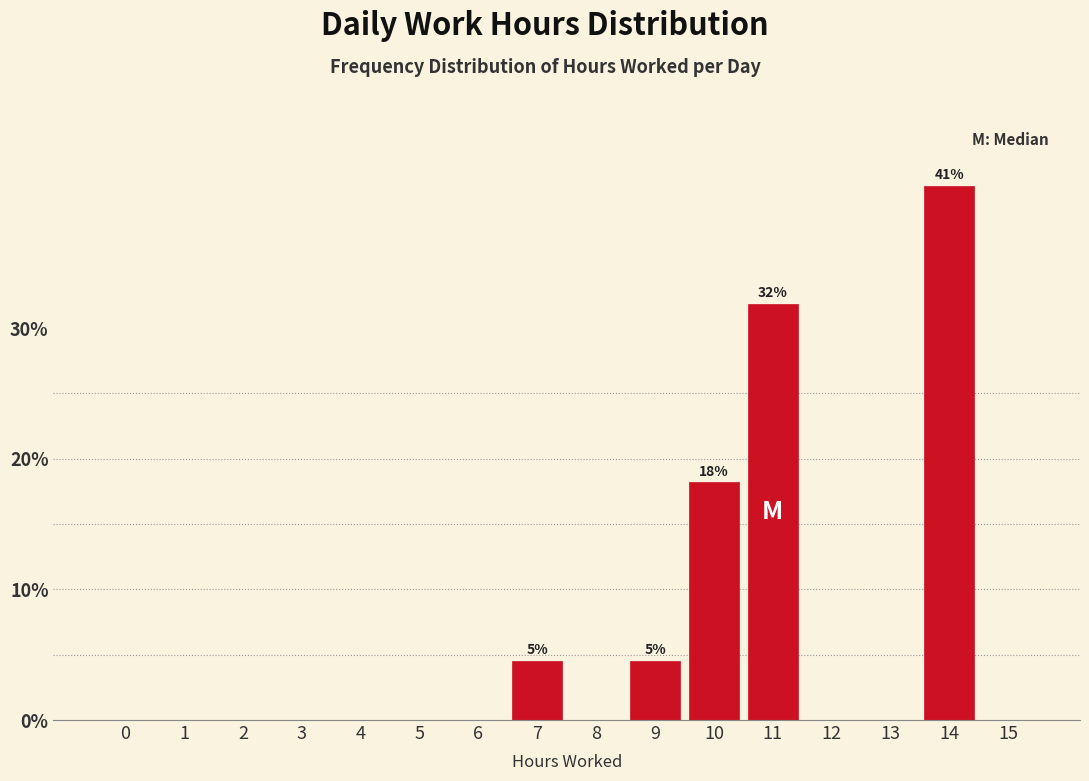

Reading left to right, list all the values displayed in this chart.

0=0.0	1=0.0	2=0.0	3=0.0	4=0.0	5=0.0	6=0.0	7=4.5	8=0.0	9=4.5	10=18.2	11=31.8	12=0.0	13=0.0	14=40.9	15=0.0